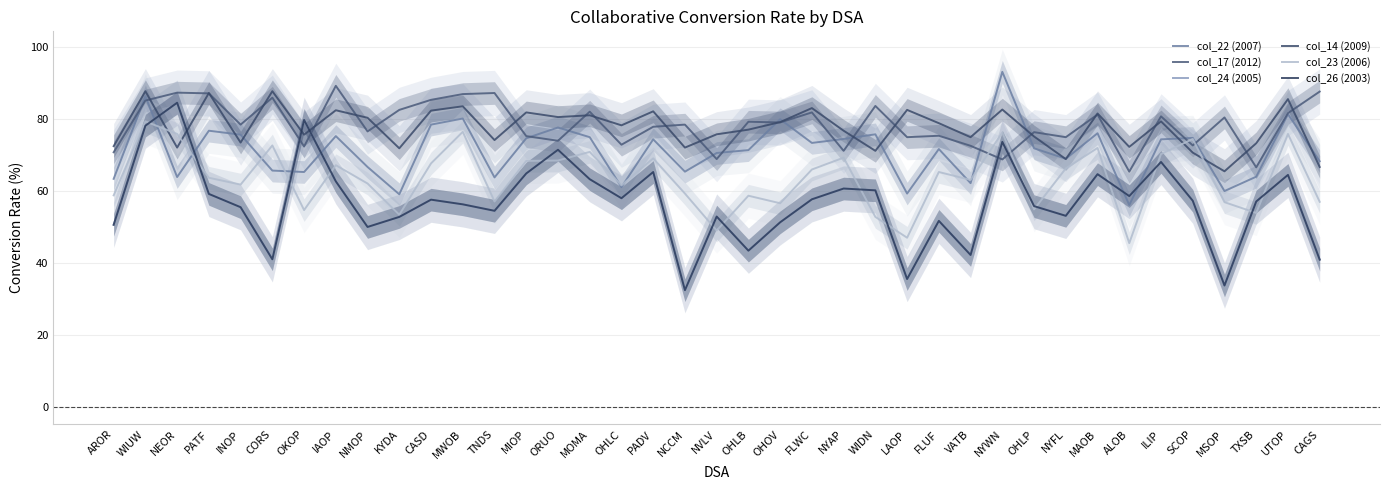

Which has a higher value, NYWN or PADV?

NYWN